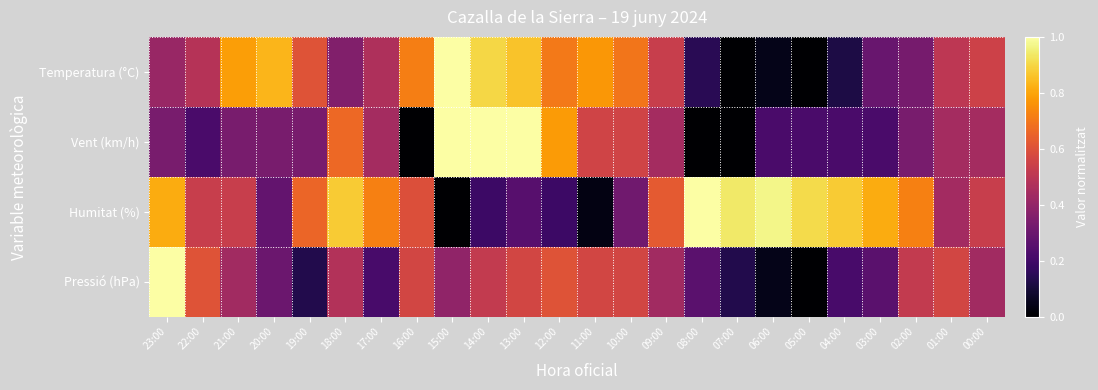

Which series changed the most between 19:00 and 18:00?

Pressió (hPa)